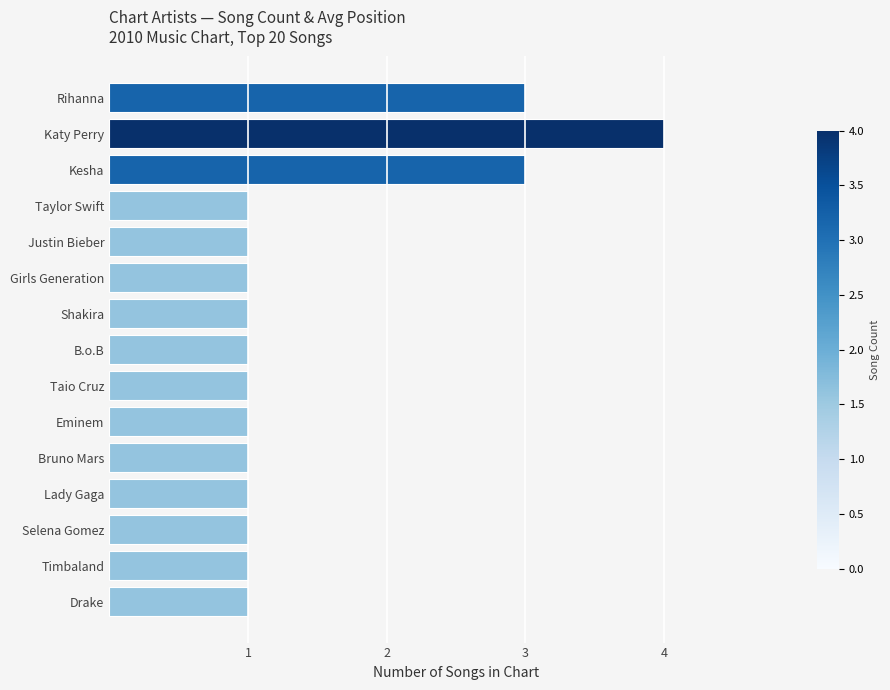

Reading bottom to top, extract all data points from this chart.

Drake=1	Timbaland=1	Selena Gomez=1	Lady Gaga=1	Bruno Mars=1	Eminem=1	Taio Cruz=1	B.o.B=1	Shakira=1	Girls Generation=1	Justin Bieber=1	Taylor Swift=1	Kesha=3	Katy Perry=4	Rihanna=3